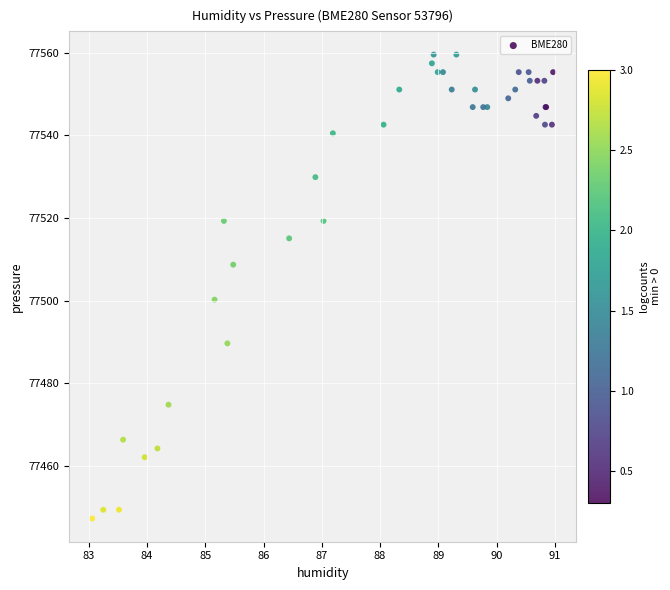

What Y value in the scatter plot is closest to 77503?

77500.2